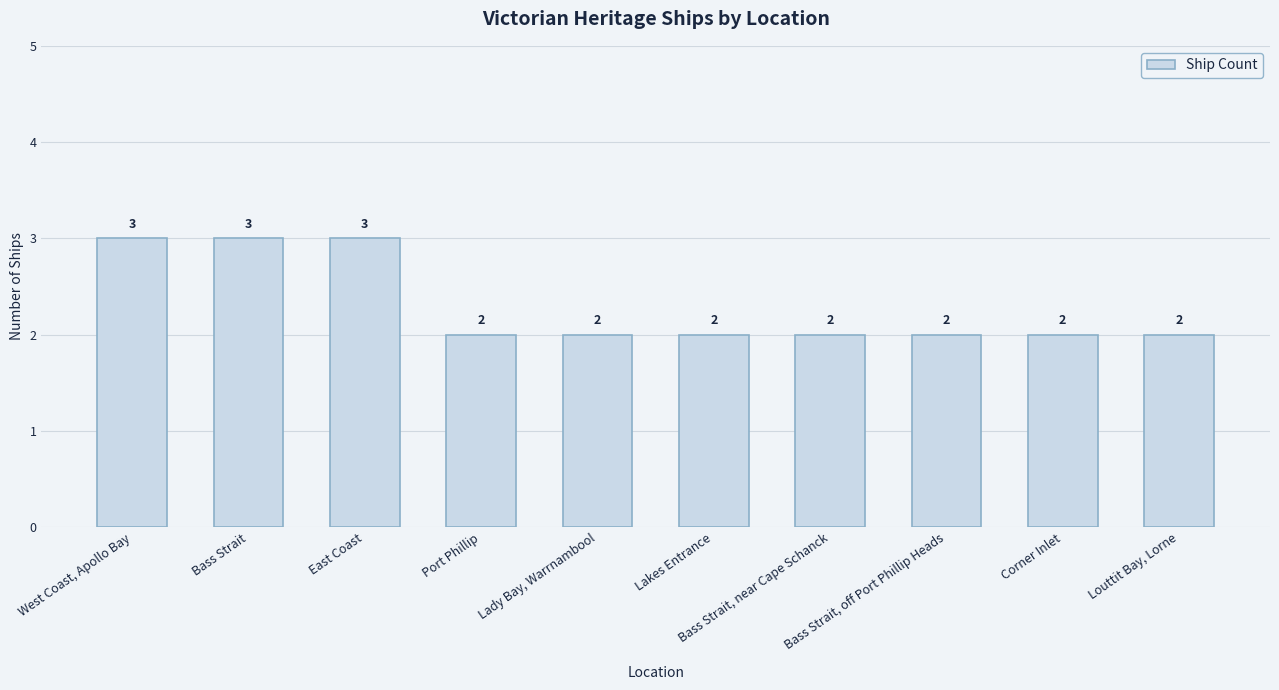

Does the chart contain stacked bars?

No